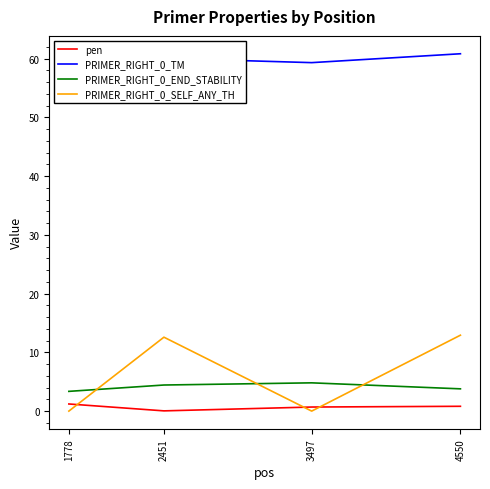

Which series has the largest total across all categories?

PRIMER_RIGHT_0_TM